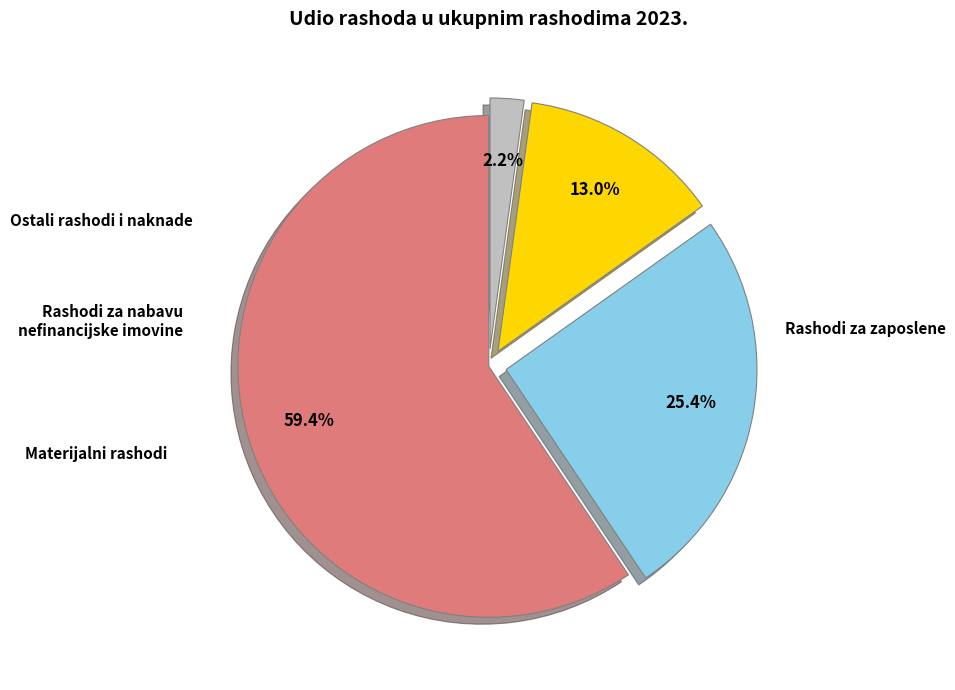

Is there a majority slice in this chart?

Yes